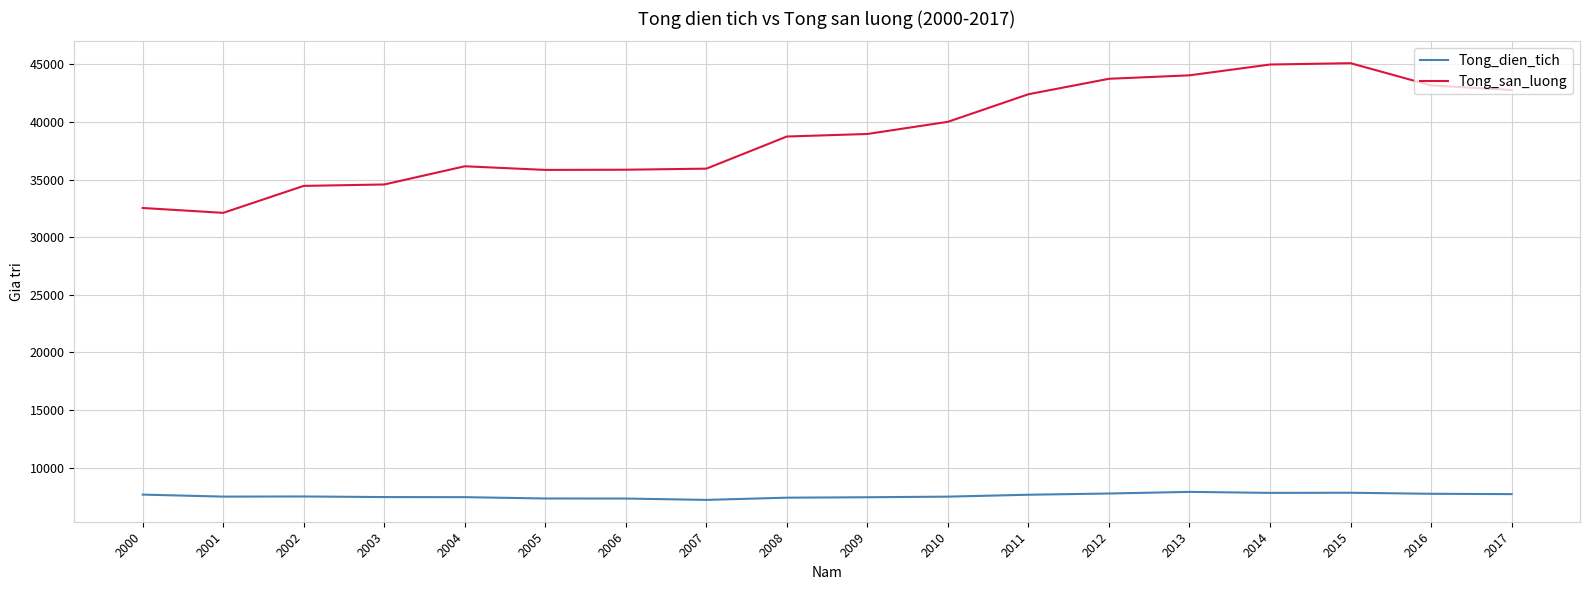

The value of Tong_san_luong at 2009 is 38950.2. True or false?

True